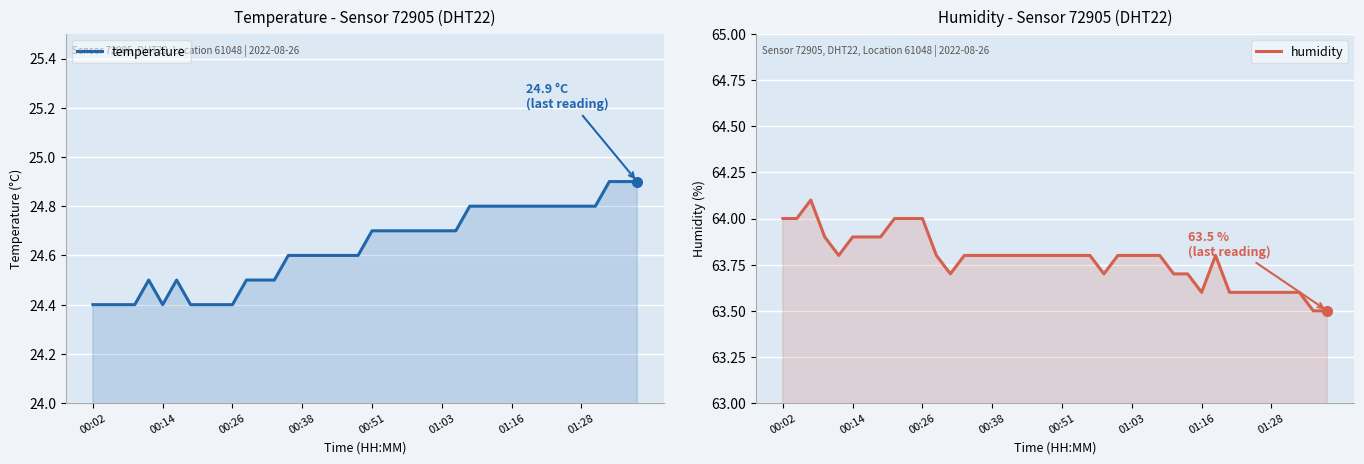

Between 39 and 37, which is larger?

39